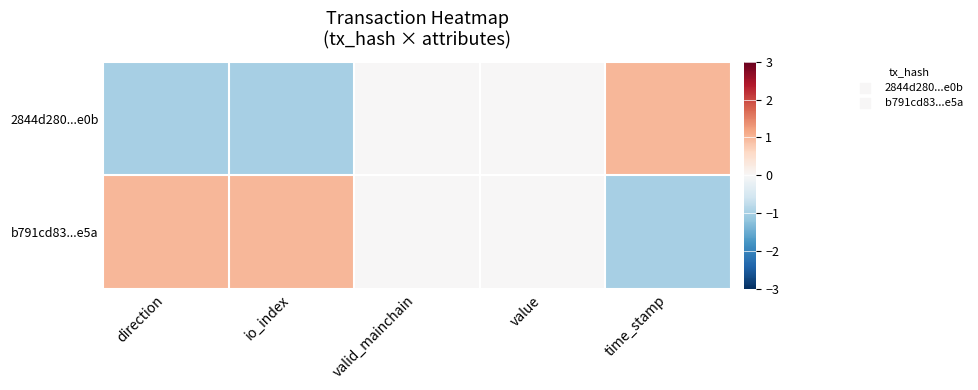

Between valid_mainchain and time_stamp, which series saw the biggest shift?

2844d280...e0b